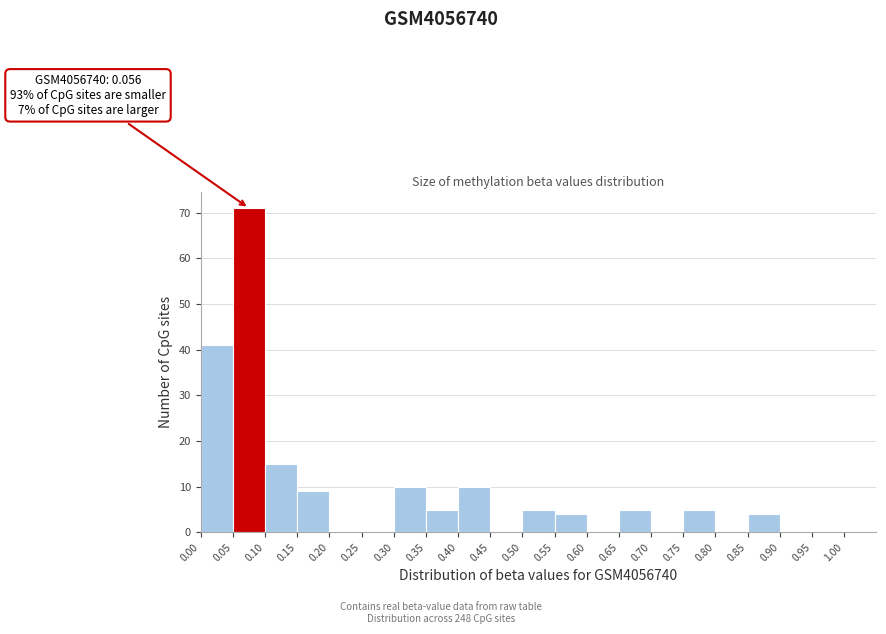

Which range on the x-axis has the tallest bar?

0.05 to 0.10